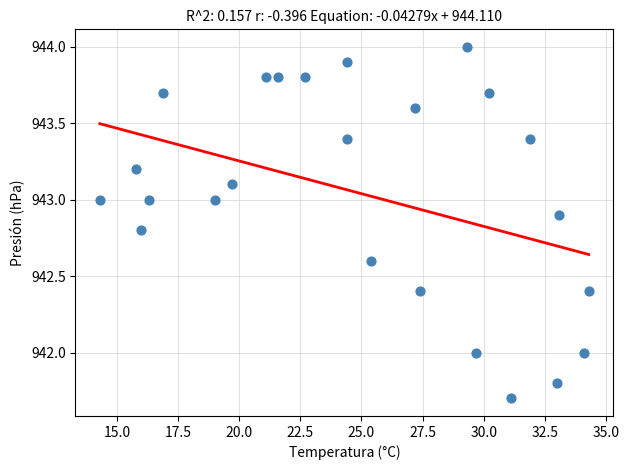

What is the range of Y values (max minus min)?

2.3